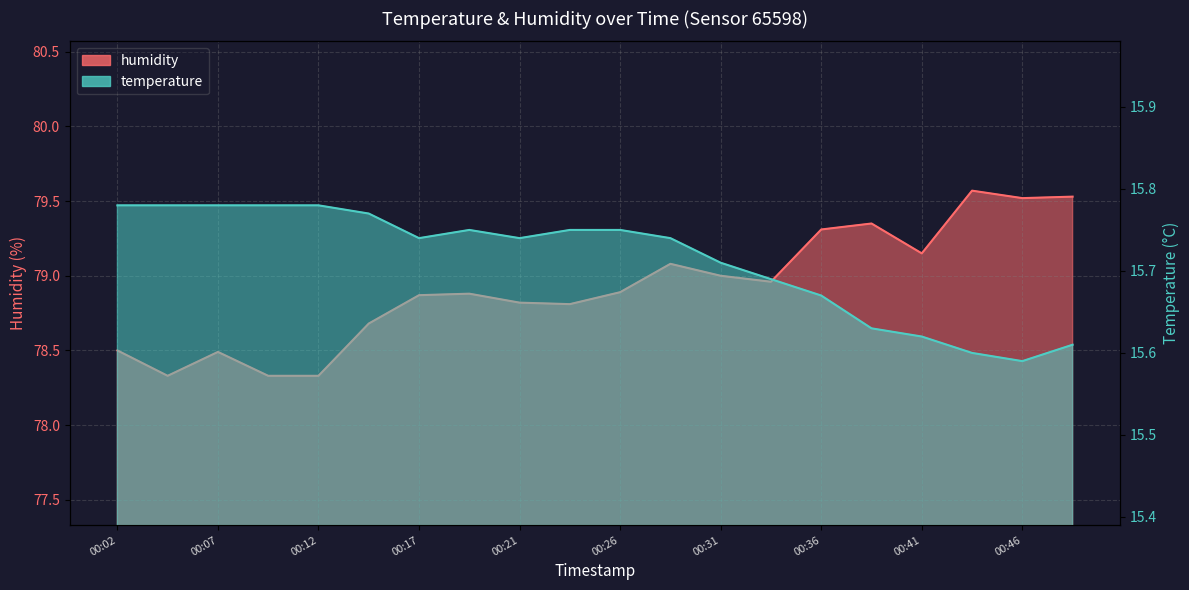

How many interior local valleys does the humidity series have?

5